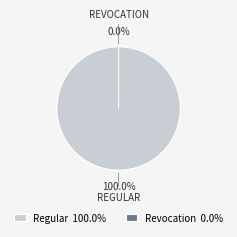

What is the smallest slice in the pie chart?

Revocation